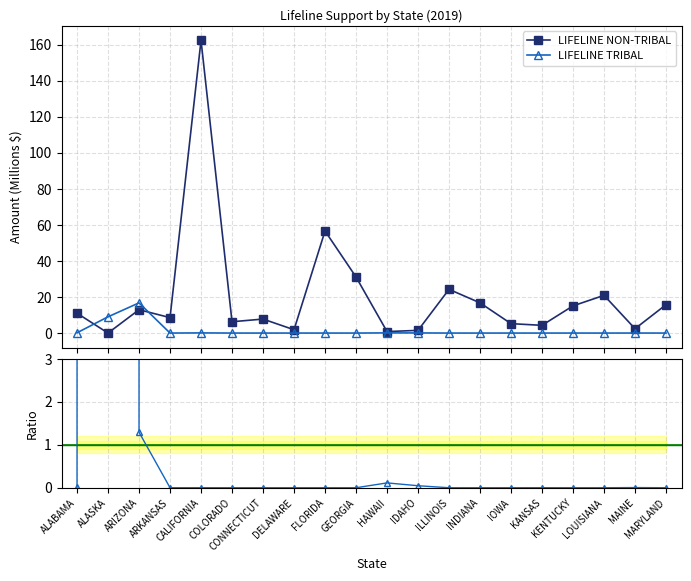

At which label is LIFELINE TRIBAL closest to 8?

ALASKA